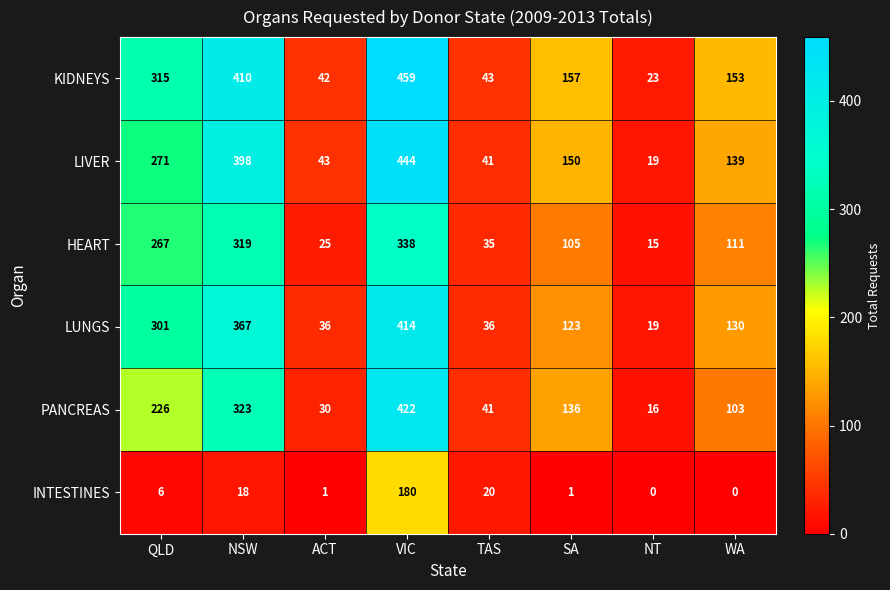

At which category is the sum across all series the highest?

VIC